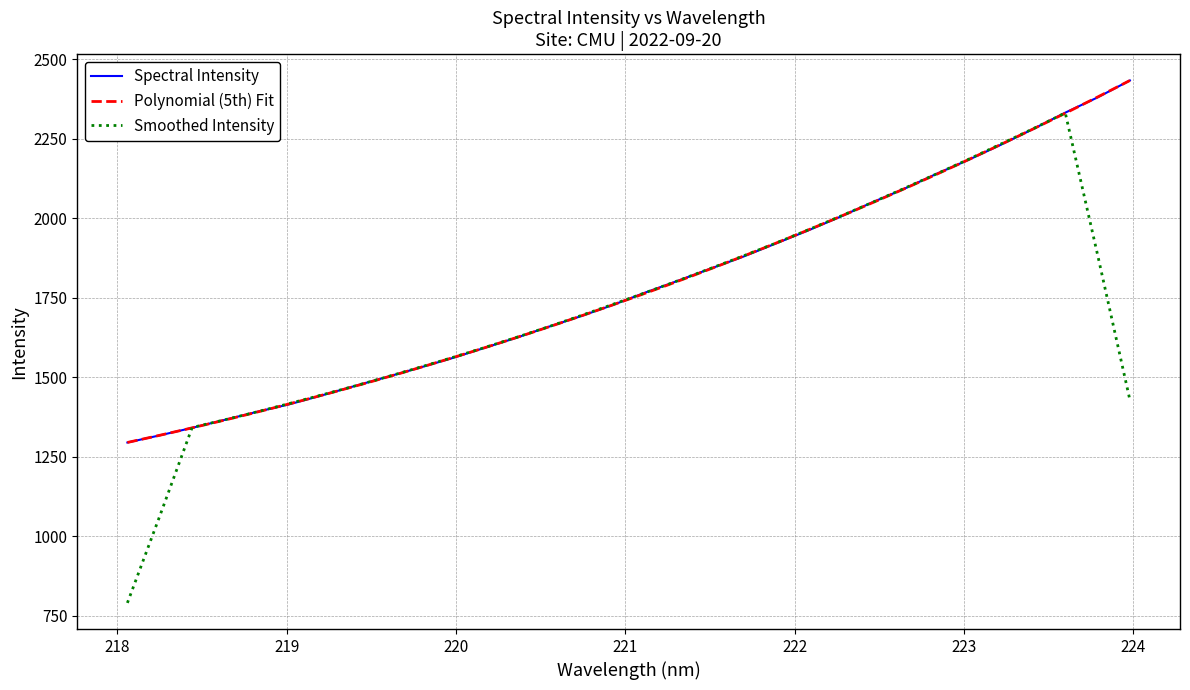

What is the highest value of the Smoothed Intensity series?

2330.7